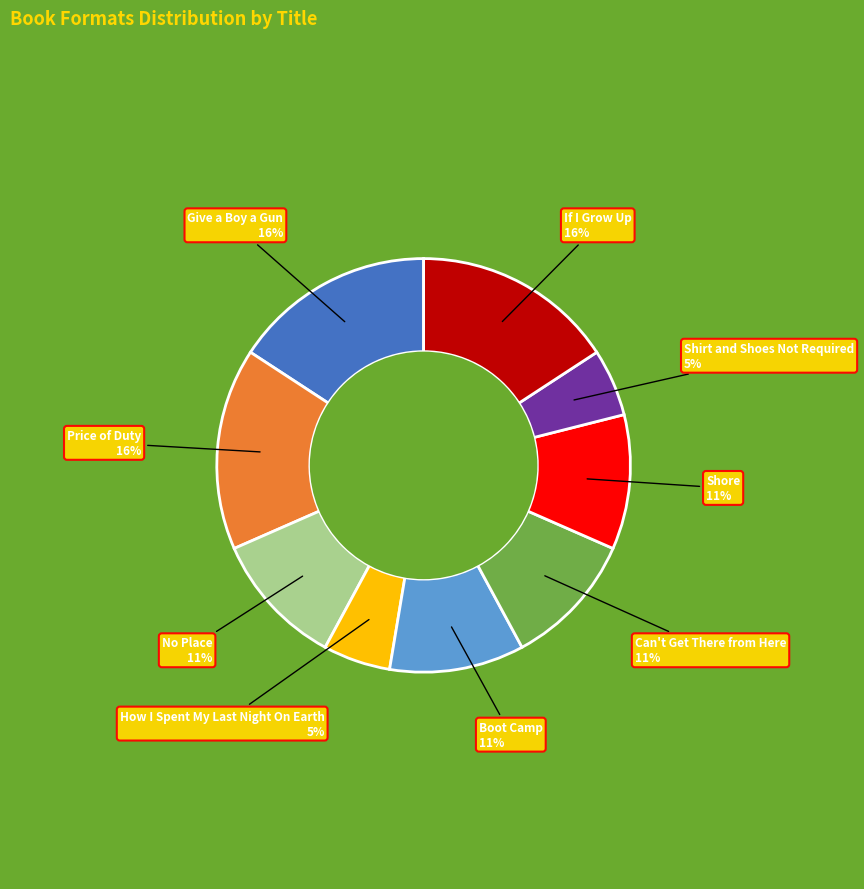

How many segments does this pie chart have?

9